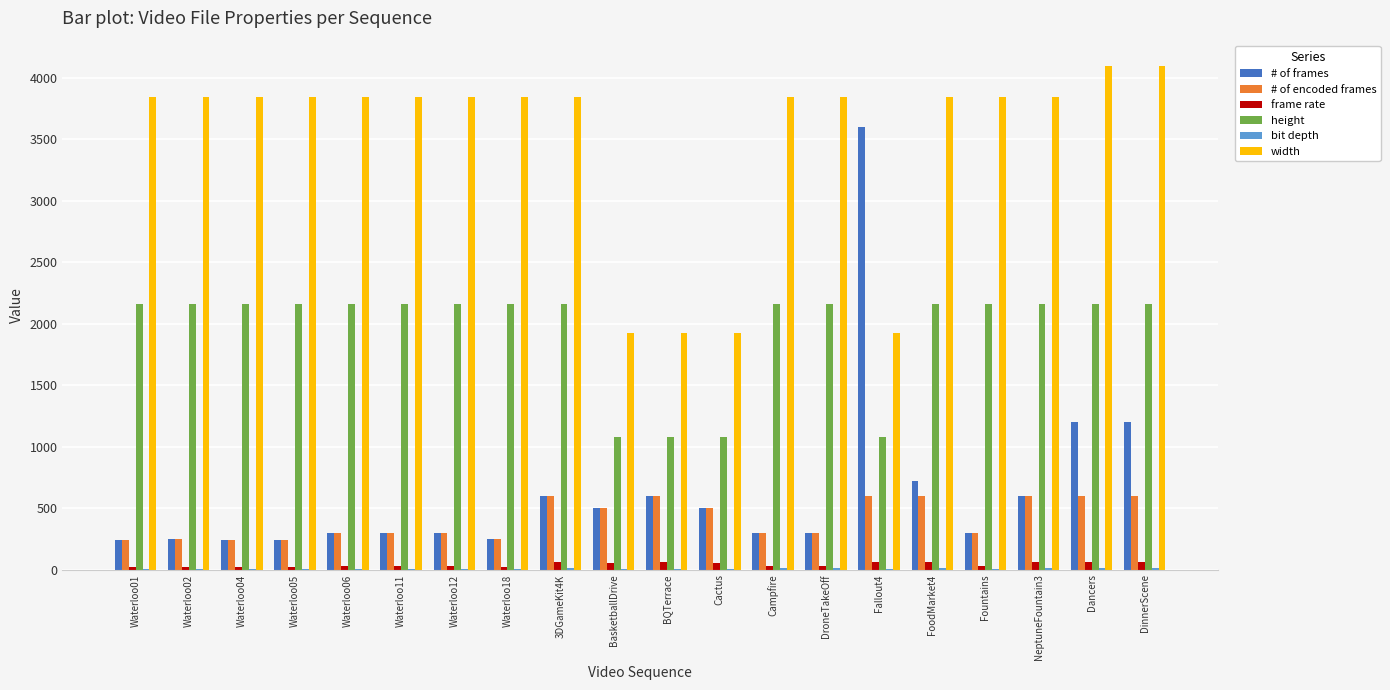

How many data points does each series have?

20